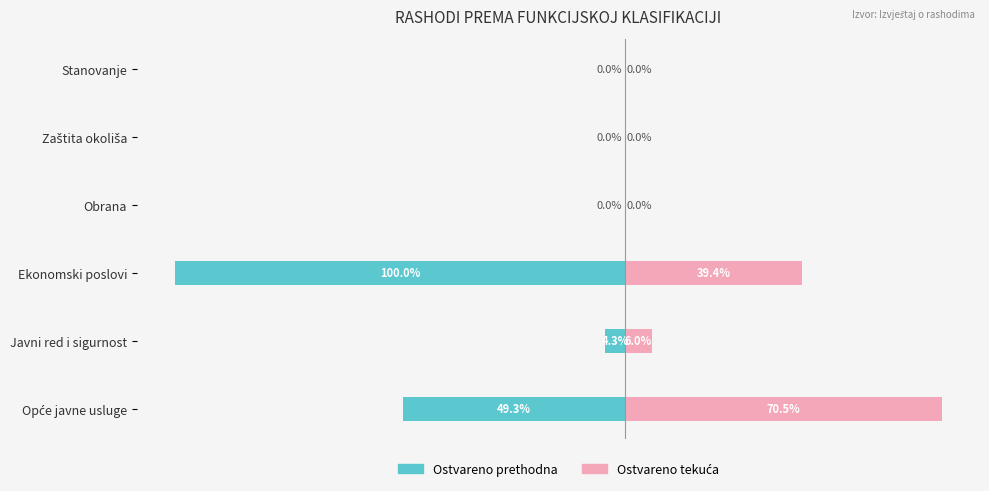

The Ostvareno tekuća series shows 39.4 at Ekonomski poslovi. True or false?

True